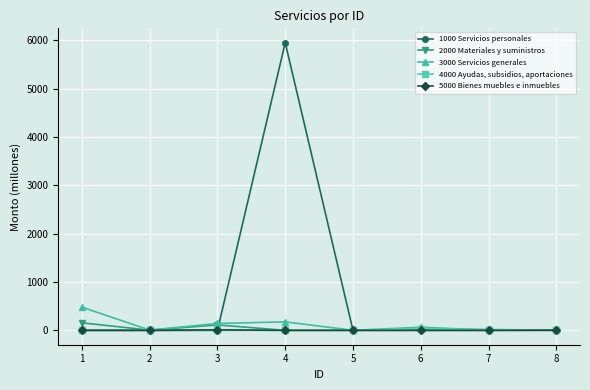

What is the difference between the highest and lowest values at 1?

479.2